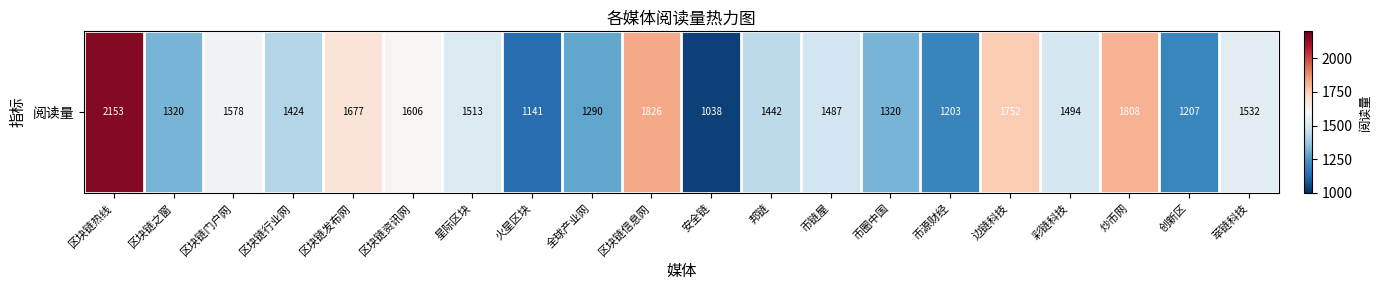

At which category does the chart reach its minimum across all series?

安全链